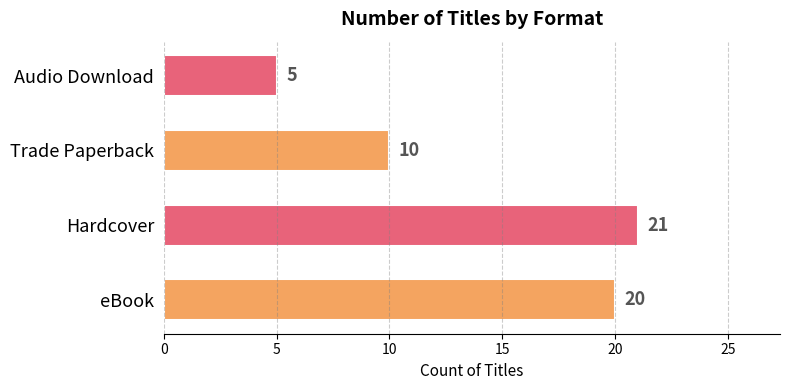

How many data points does each series have?

4